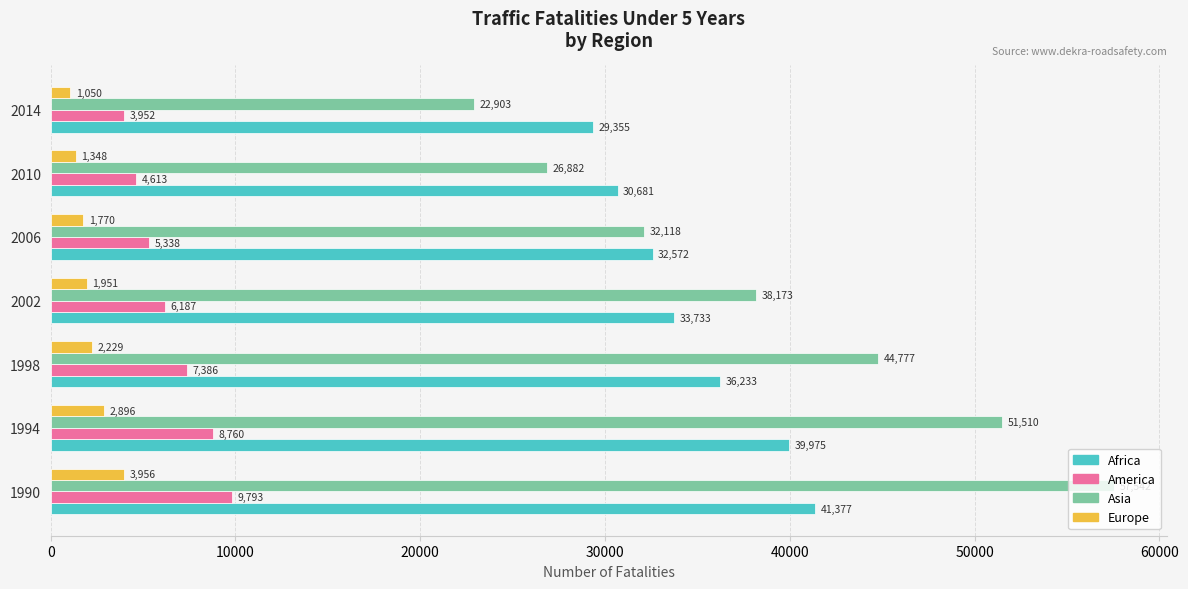

Which series has the widest spread of values?

Asia